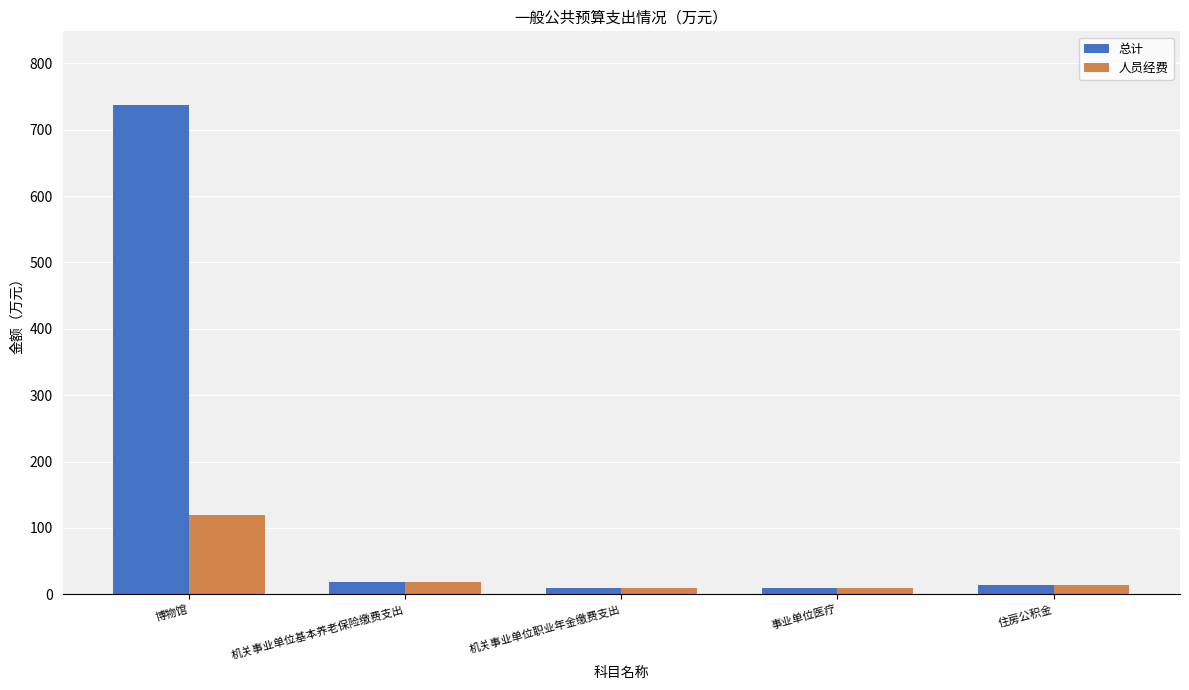

Which series has the largest range (max minus min)?

总计